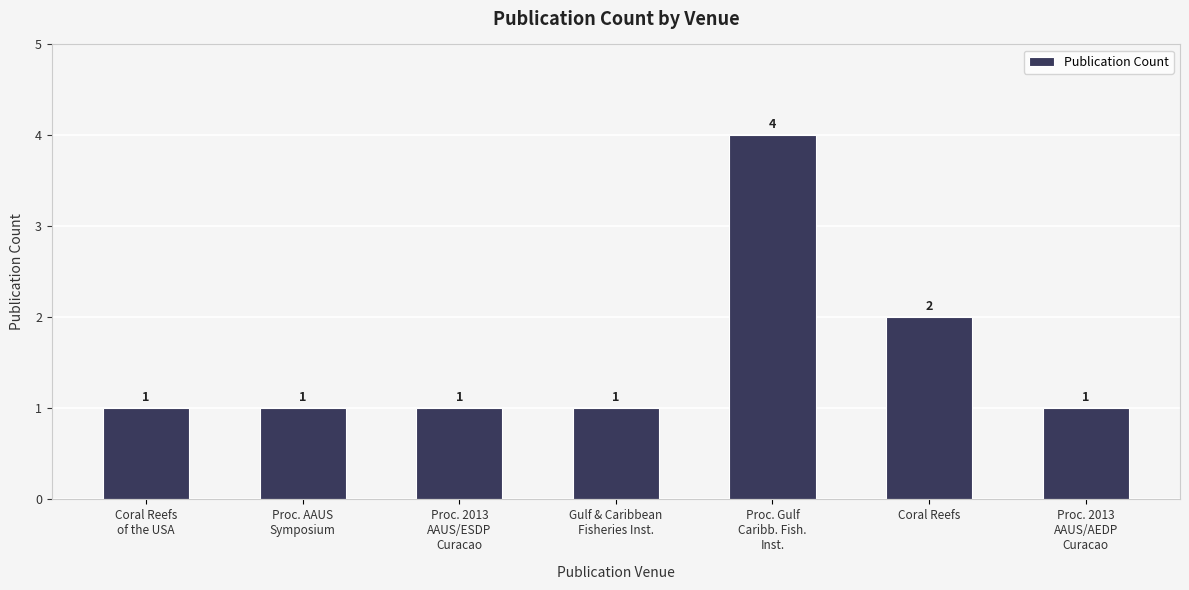

Reading left to right, what are all the values shown in this chart?

Coral Reefs
of the USA=1	Proc. AAUS
Symposium=1	Proc. 2013
AAUS/ESDP
Curacao=1	Gulf & Caribbean
Fisheries Inst.=1	Proc. Gulf
Caribb. Fish.
Inst.=4	Coral Reefs=2	Proc. 2013
AAUS/AEDP
Curacao=1